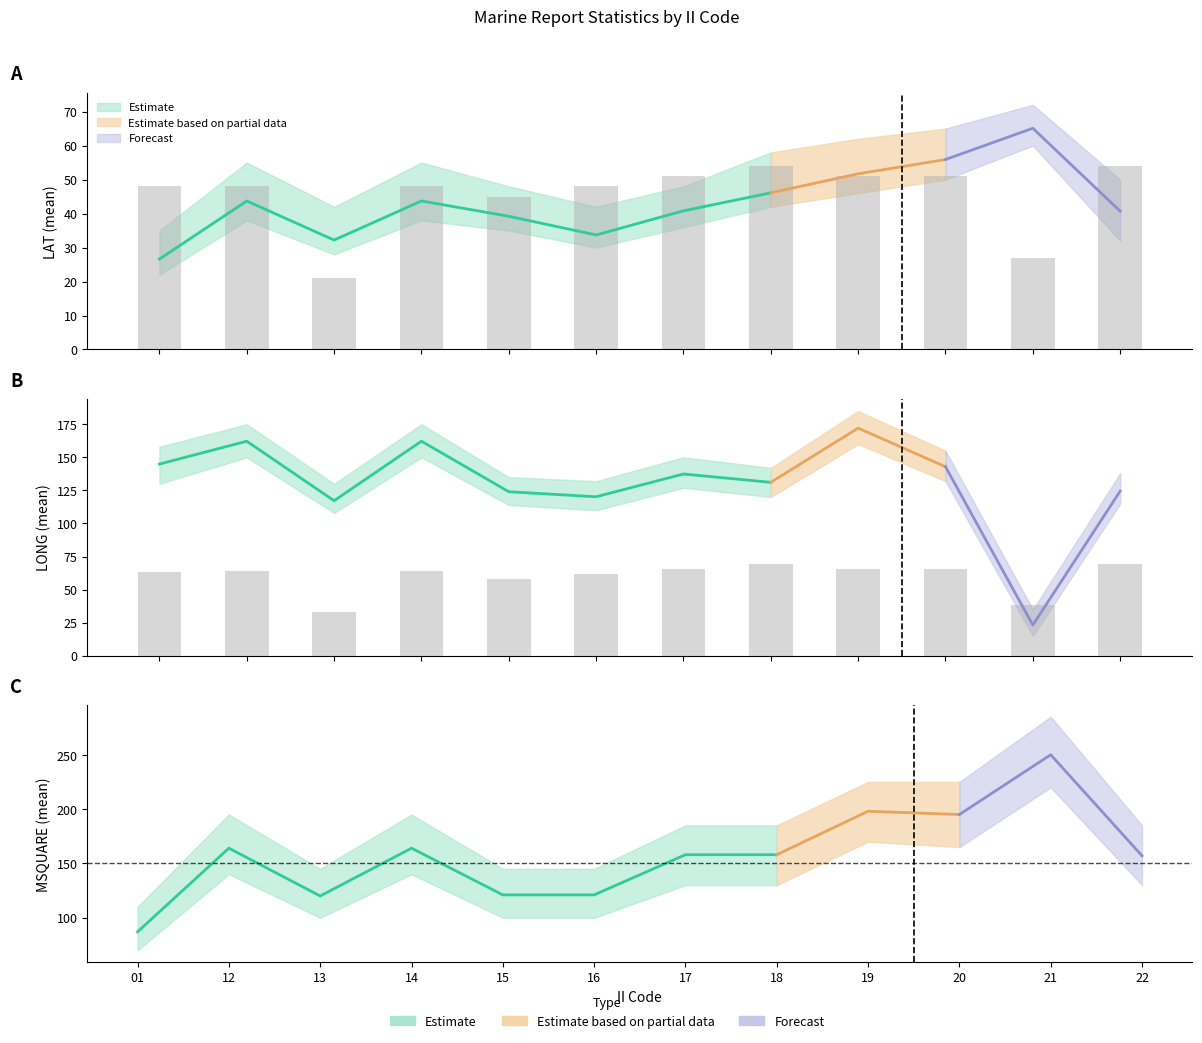

Reading left to right, transcribe all the data shown in this chart.

LAT_mean: 26.6	43.7	32.2	43.7	39.2	33.7	40.8	46.1	51.7	55.9	65.1	40.7
LONG_mean: 144.9	162.2	117.2	162.2	124.0	120.2	137.4	131.1	172.1	142.9	23.2	124.5
MSQUARE_mean: 87.0	164.0	120.0	164.0	121.0	121.0	158.0	158.0	198.0	195.0	250.0	157.0
RPT_LEN_mean: 106.0	107.0	55.0	107.0	97.0	103.0	109.0	115.0	109.0	109.0	64.0	115.0
GROUP_CNT_mean: 16.0	16.0	7.0	16.0	15.0	16.0	17.0	18.0	17.0	17.0	9.0	18.0